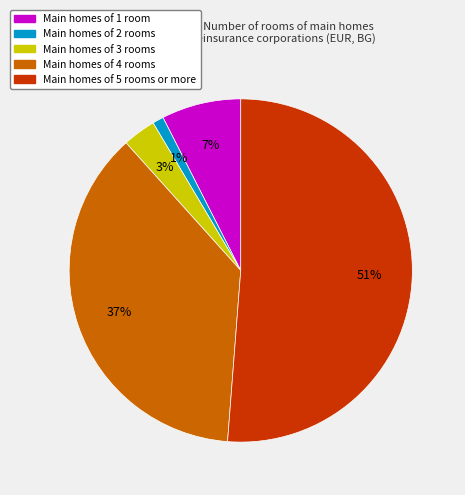

To the nearest percent, what is the average slice percentage?

20%